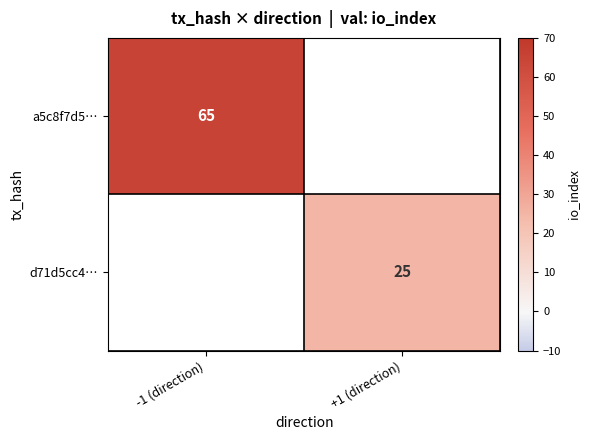

True or false: d71d5cc4… has a value of 25 at +1 (direction).

True